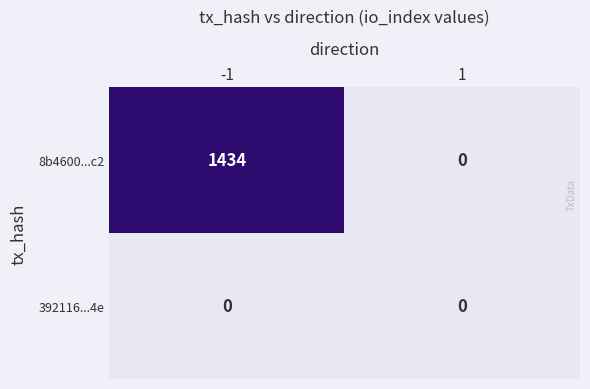

Rank the series by their maximum value, from lowest to highest.

392116...4e, 8b4600...c2